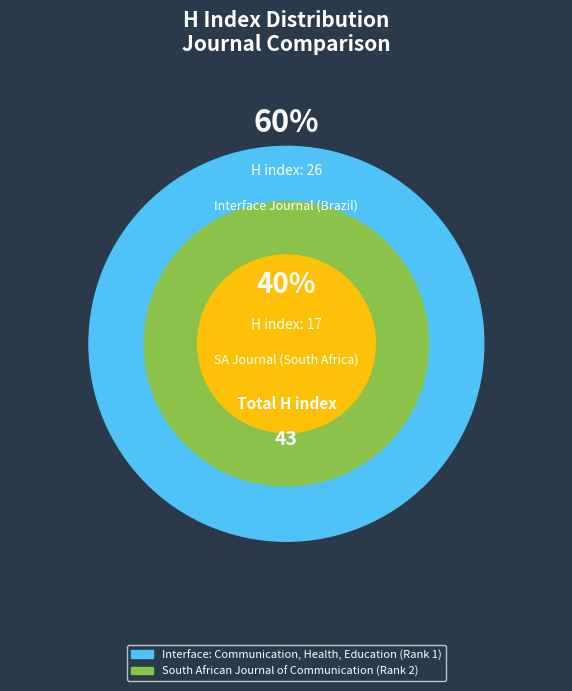

To the nearest percent, what percentage of the pie is South African Journal of Communication (Rank 2)?

40%